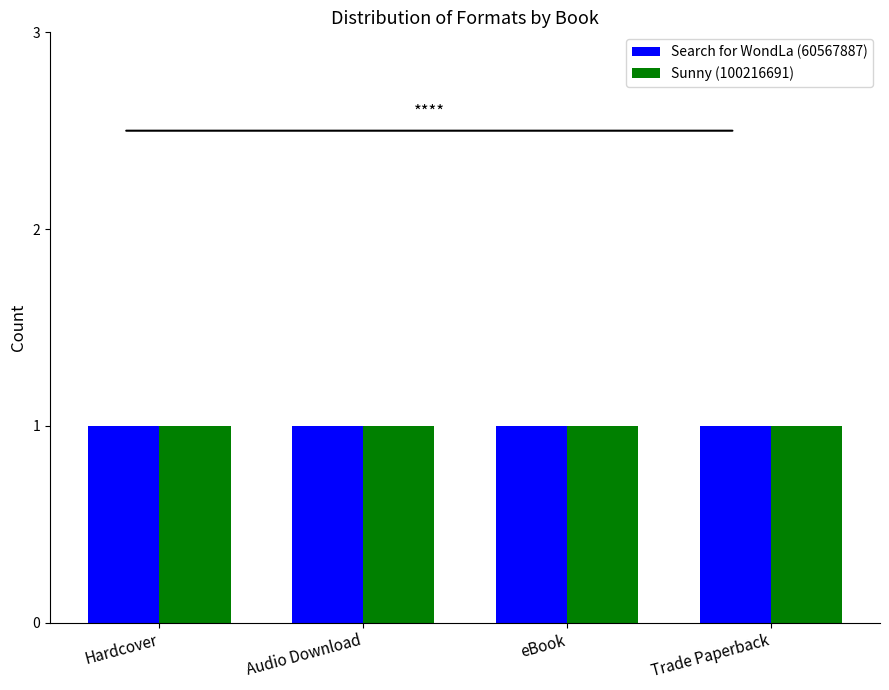

Which series has the widest spread of values?

Search for WondLa (60567887)